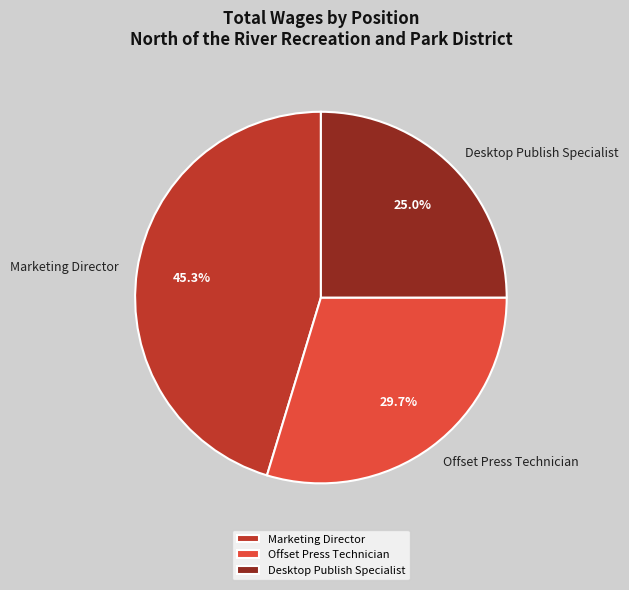

The Offset Press Technician slice represents 24% of the pie. True or false?

False